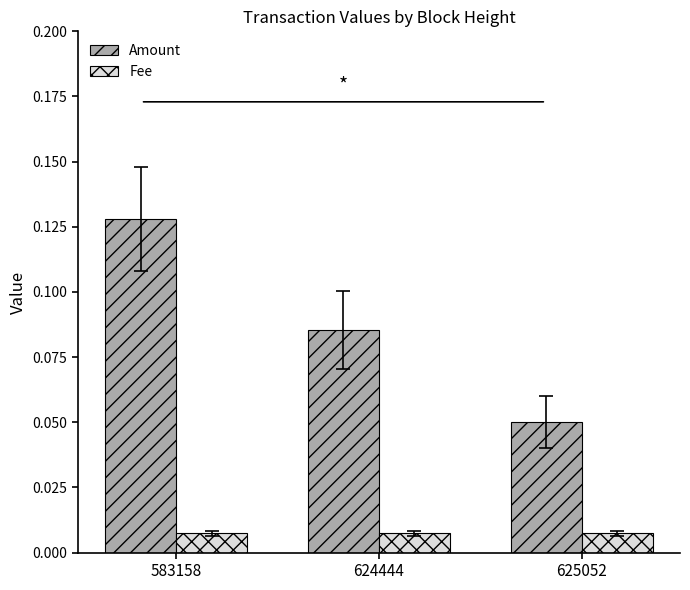

Rank the series by their average value, from highest to lowest.

Amount, Fee